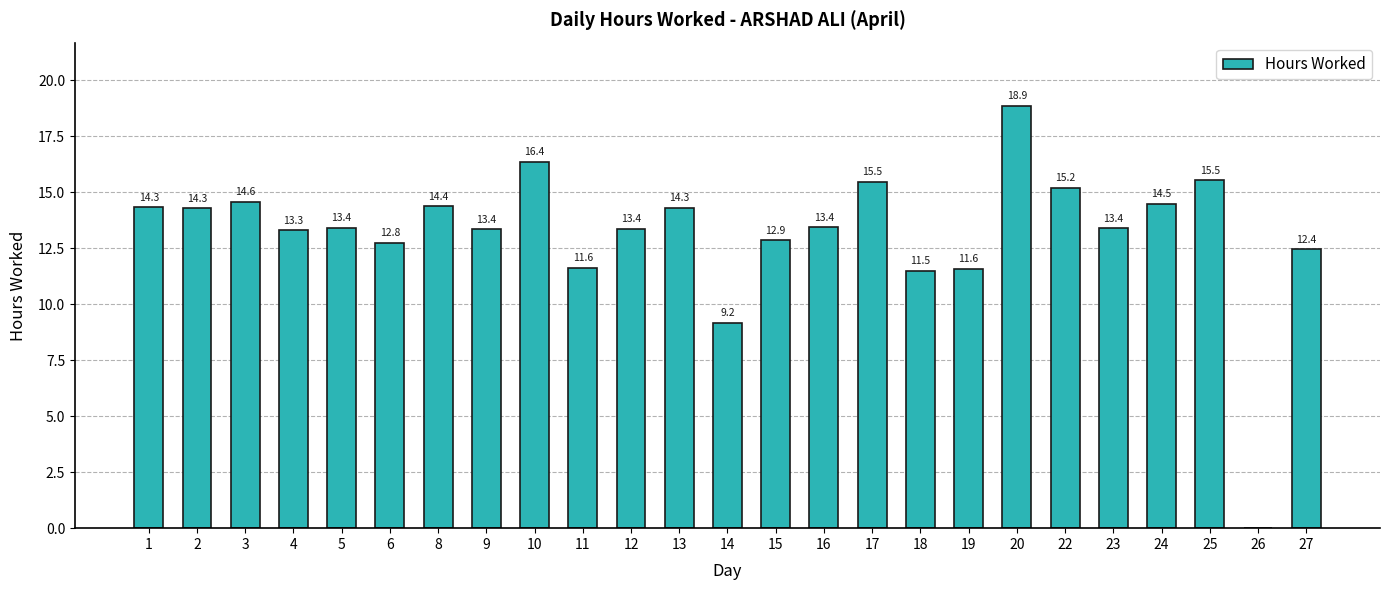

True or false: the data shows 21.4 at 22.

False